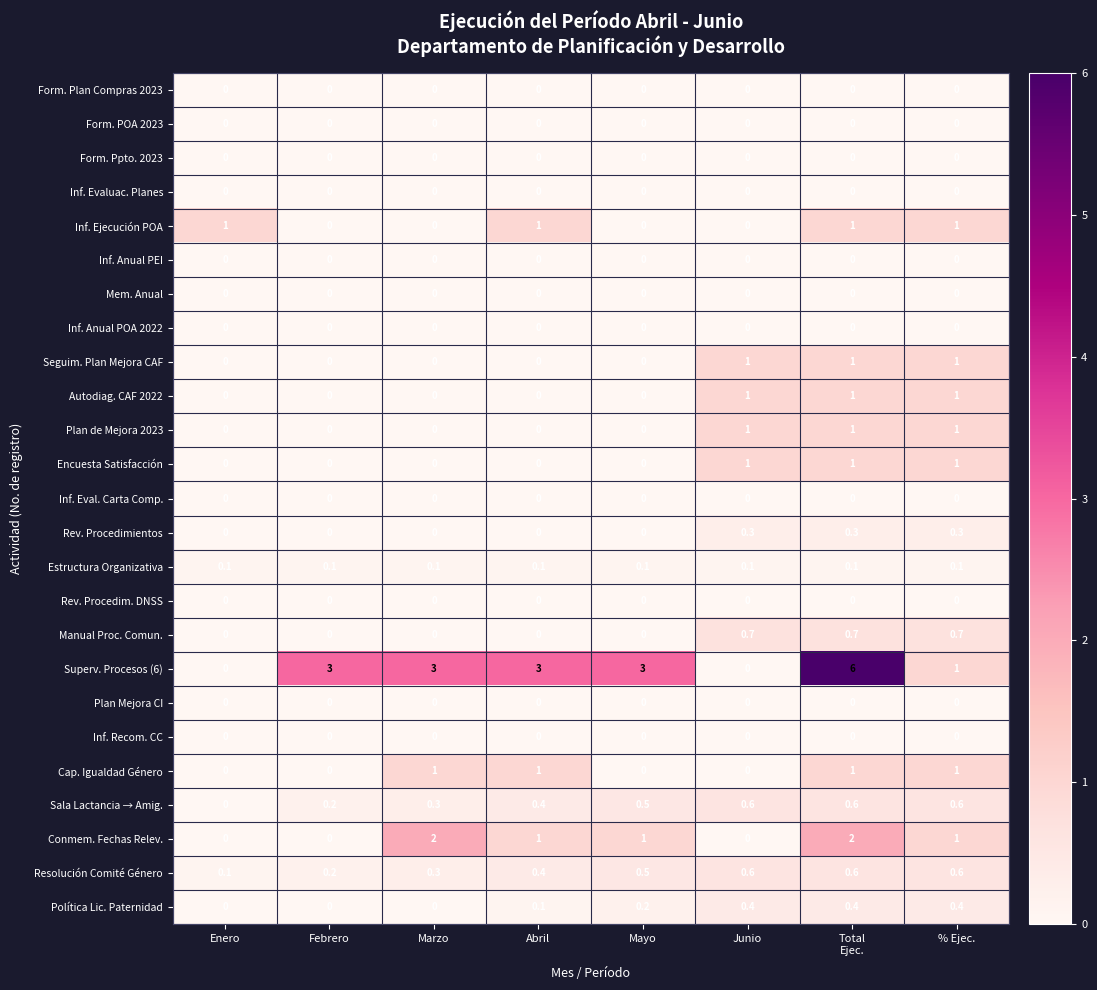

At how many categories does at least one series exceed 4?

1